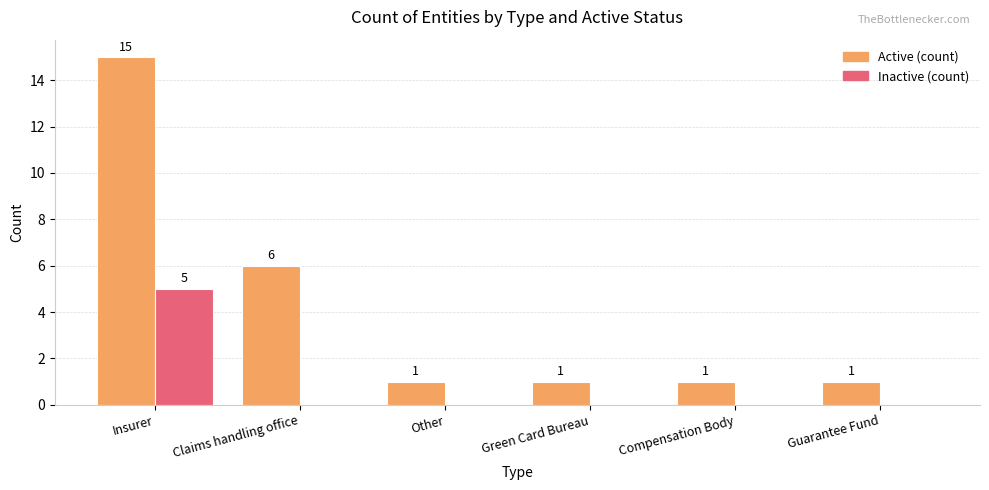

What is the sum of all Active (count) values?

25